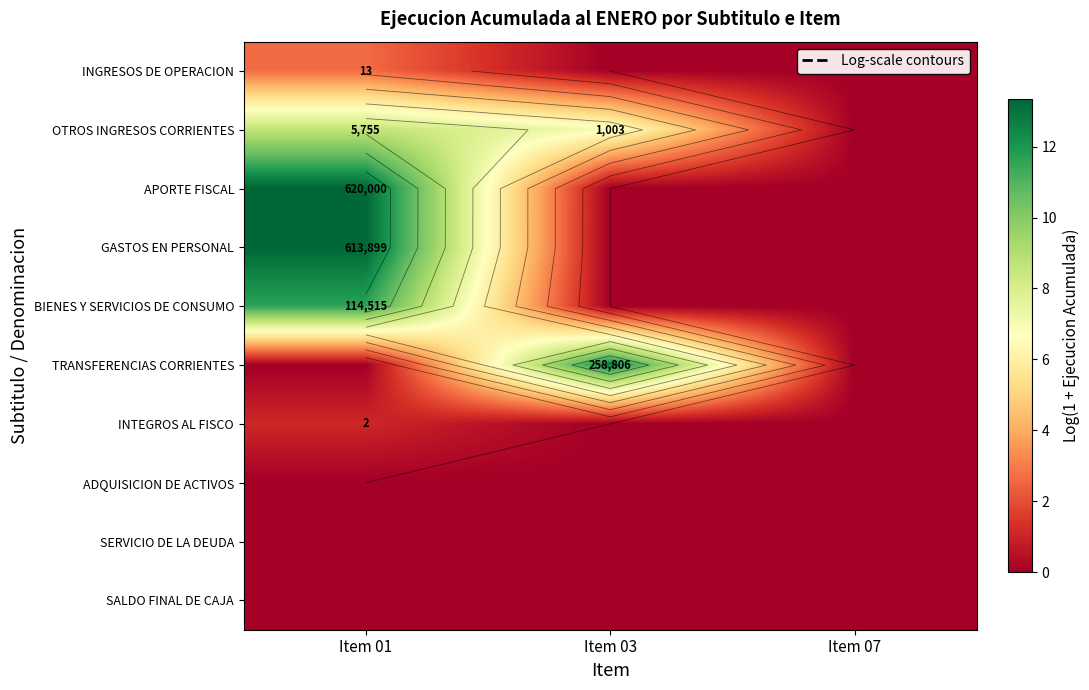

What is the difference between the highest and lowest values at Item 03?

12.5